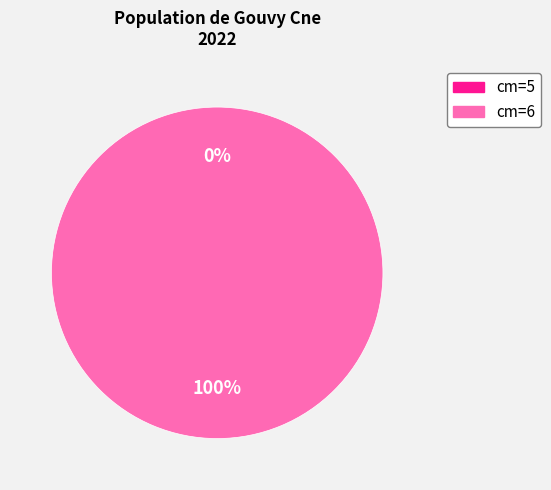

Which has a higher value, 5 or 6?

6